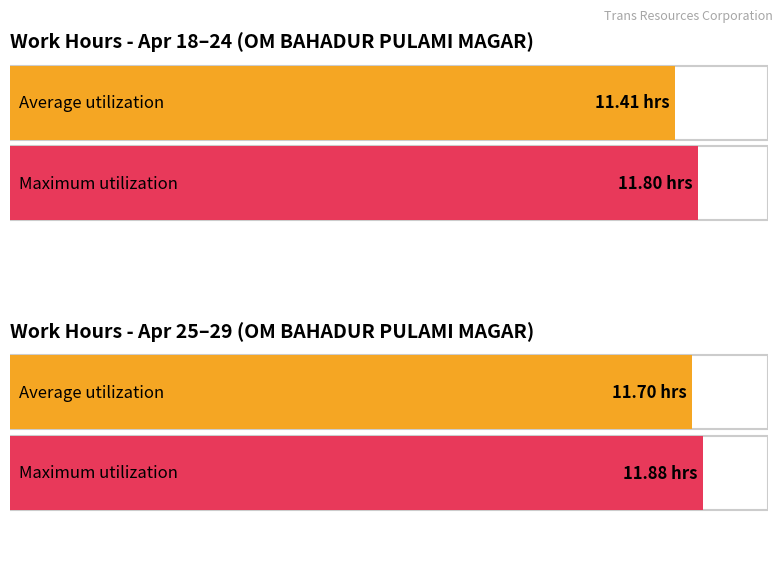

The value of Average utilization at 26 is 7.2. True or false?

False